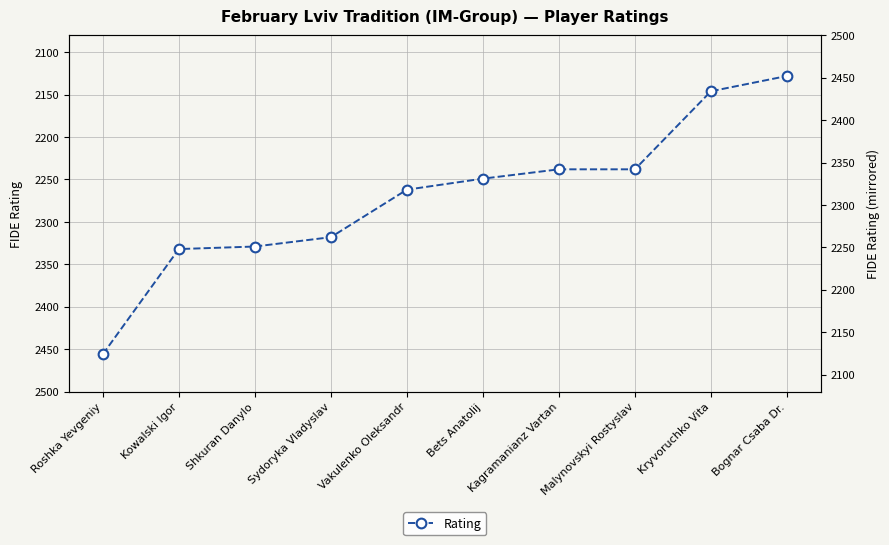

What is the sum of the values at Malynovskyi Rostyslav and Bets Anatolij?

4487